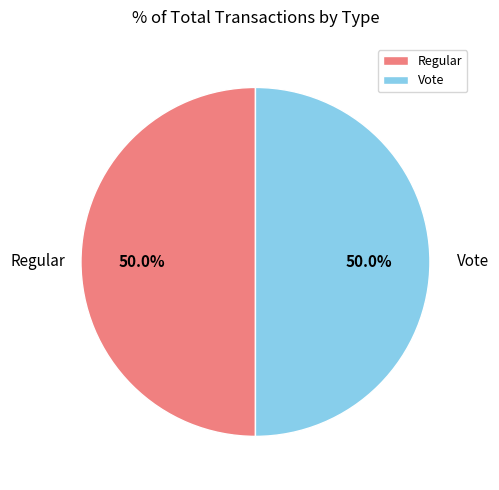

What is the ratio of the value at Regular to the value at Vote?

1.0